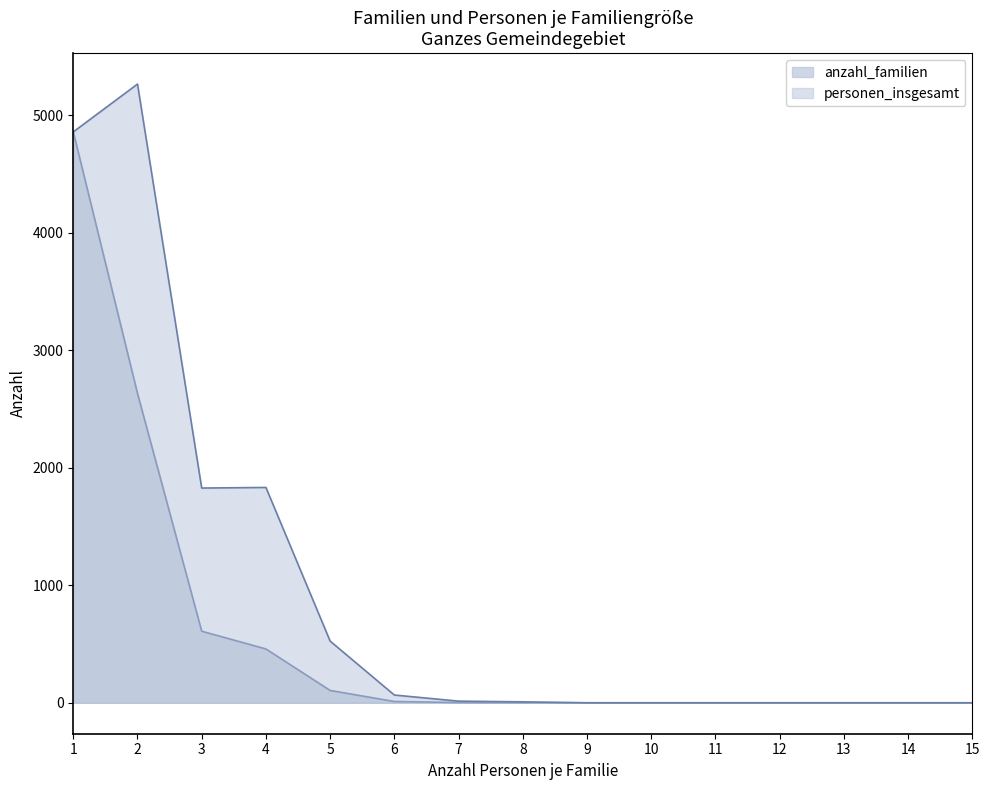

List the series in order of their peak value, highest first.

personen_insgesamt, anzahl_familien